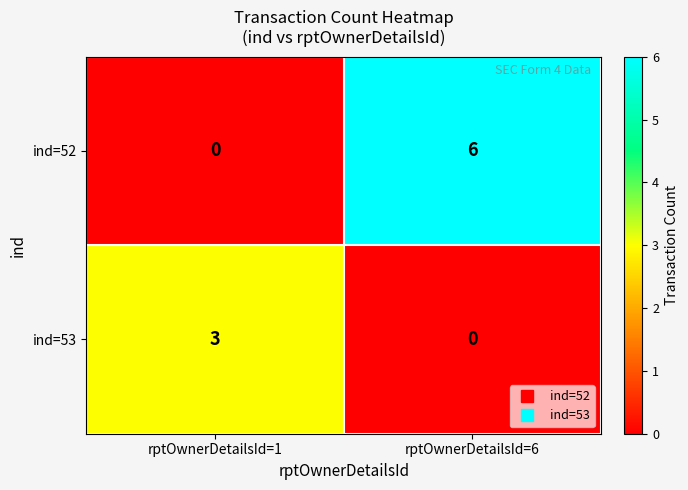

At which label does ind=53 reach its minimum?

rptOwnerDetailsId=6